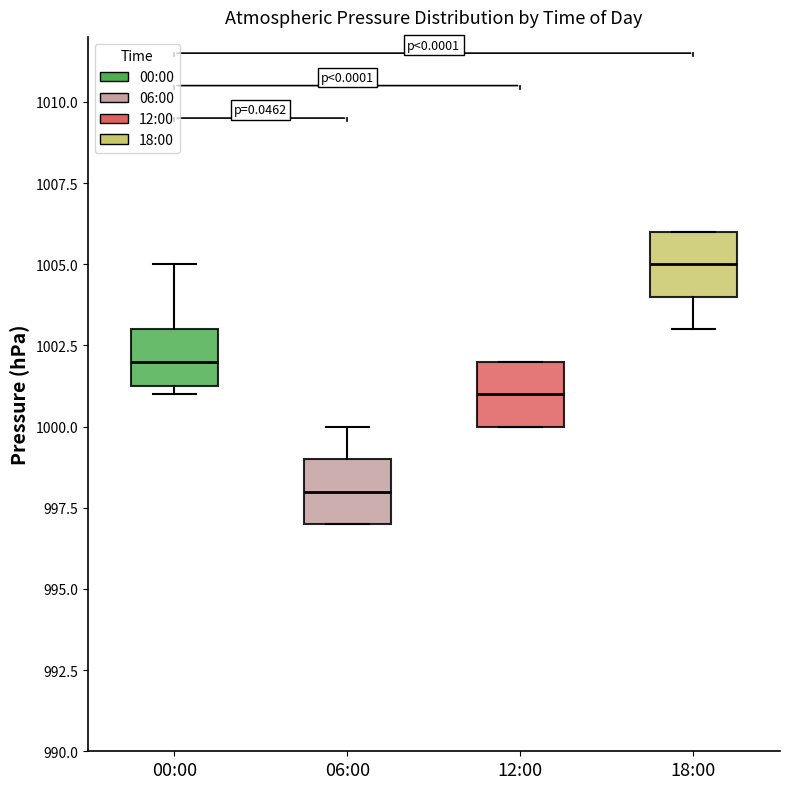

Reading left to right, read every box against the y-axis: the position of its median line, the range the box covers, and the ends of its whiskers. The values are not printed on the chart, so give them approximately, as read against the axis.

00:00: median 1002.0, box 1001.5 to 1003.0, whiskers 1001.0 to 1005.0
06:00: median 998.0, box 997.0 to 999.0, whiskers 997.0 to 1000.0
12:00: median 1001.0, box 1000.0 to 1002.0, whiskers 1000.0 to 1002.0
18:00: median 1005.0, box 1004.0 to 1006.0, whiskers 1003.0 to 1006.0